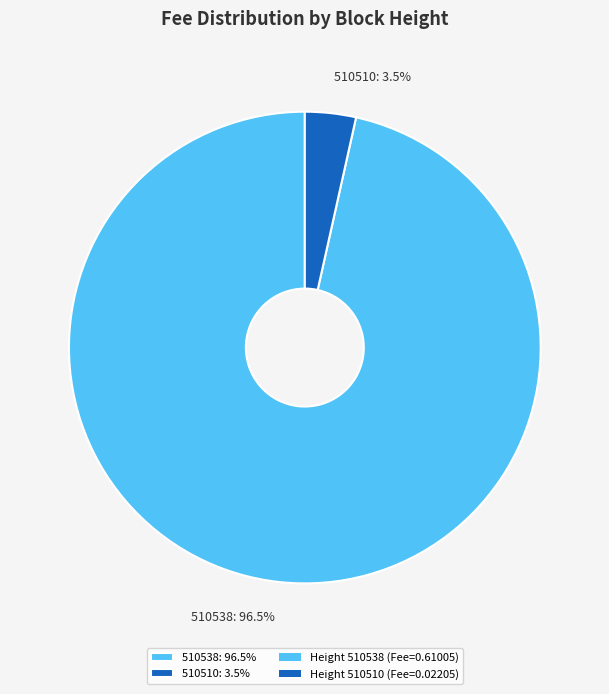

How many slices are in this pie chart?

2